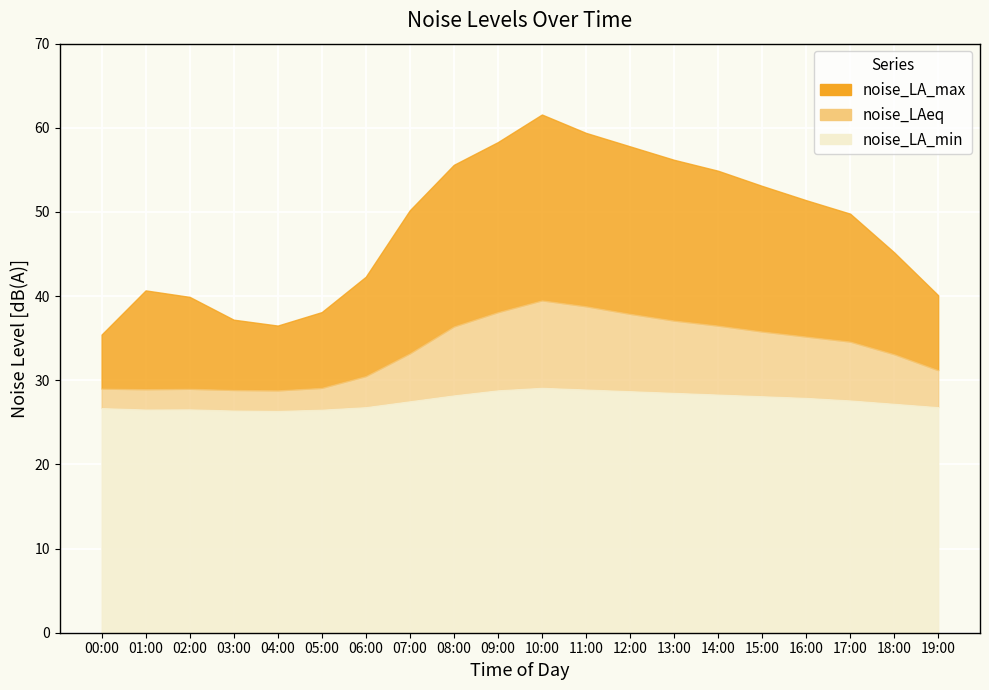

What is the difference between the highest and lowest values at 02:00?

13.4